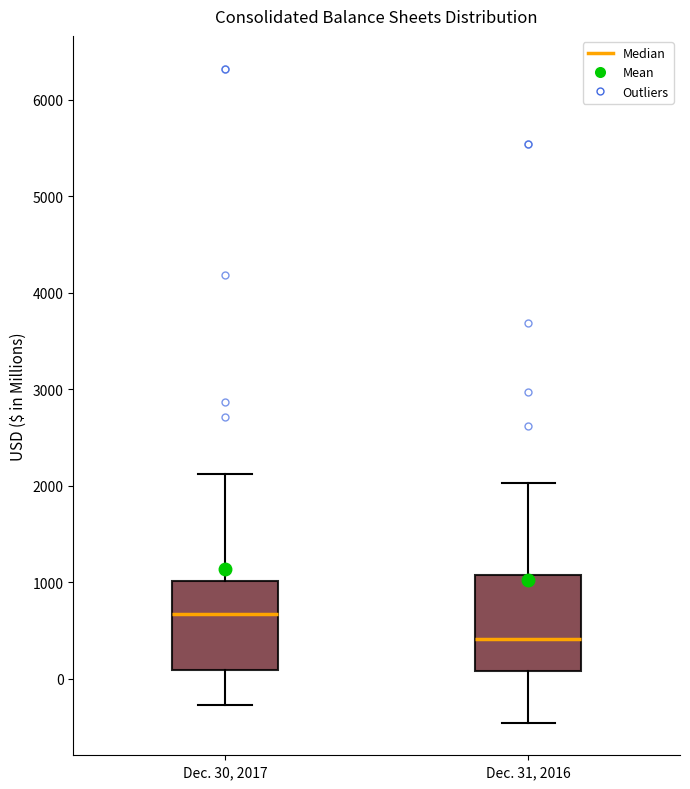

Reading left to right, read every box against the y-axis: the position of its median line, the range the box covers, and the ends of its whiskers. The values are not printed on the chart, so give them approximately, as read against the axis.

Dec. 30, 2017: median 700, box 100 to 1000, whiskers -300 to 2100
Dec. 31, 2016: median 400, box 100 to 1100, whiskers -500 to 2000